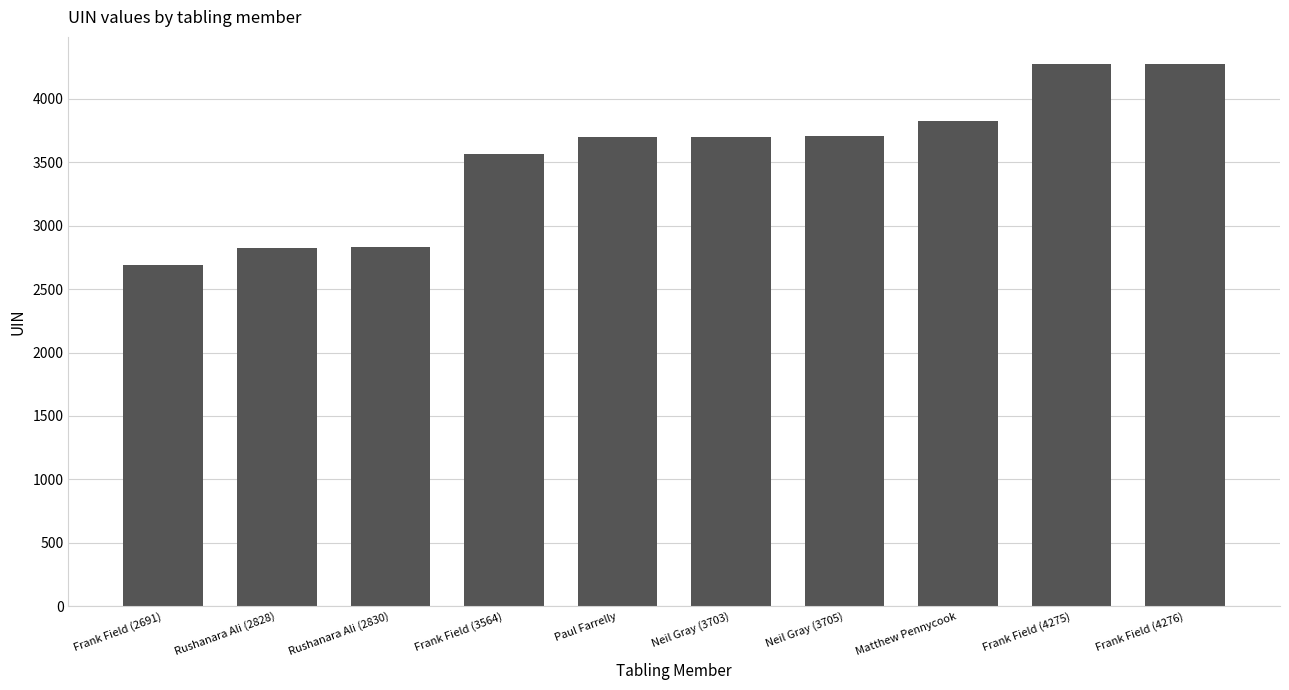

Are the bars horizontal?

No